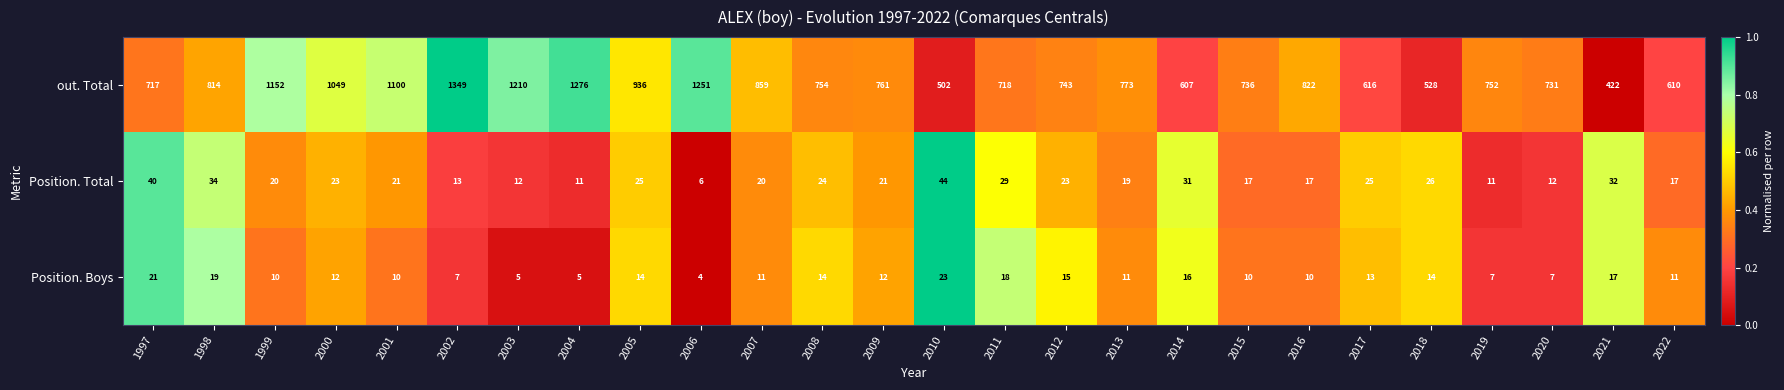

List the series in order of their peak value, lowest first.

Position. Boys, Position. Total, out. Total